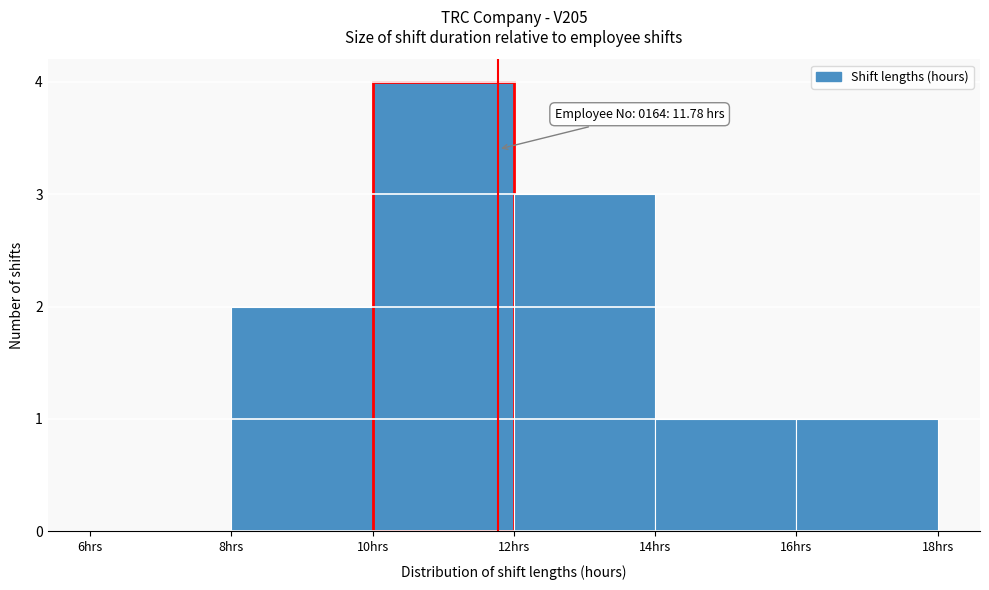

Which range on the x-axis has the tallest bar?

10 to 12